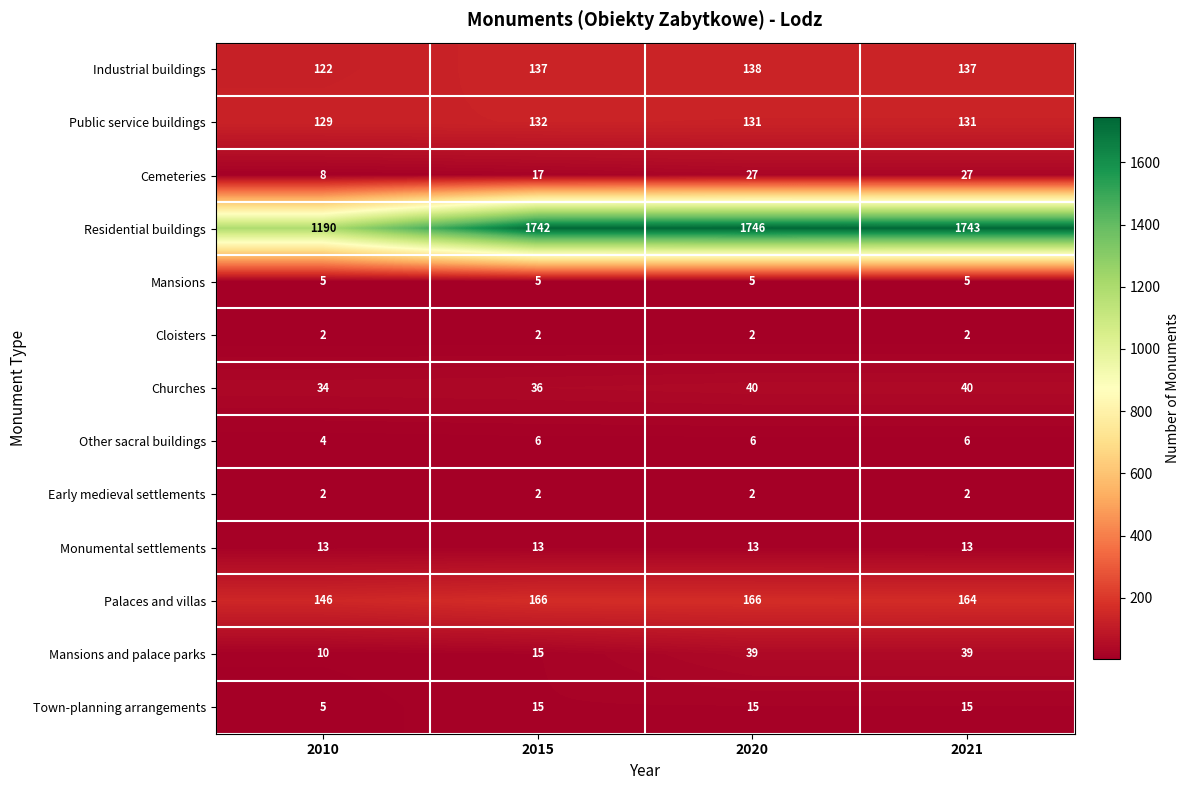

The Mansions series shows 3 at 2020. True or false?

False